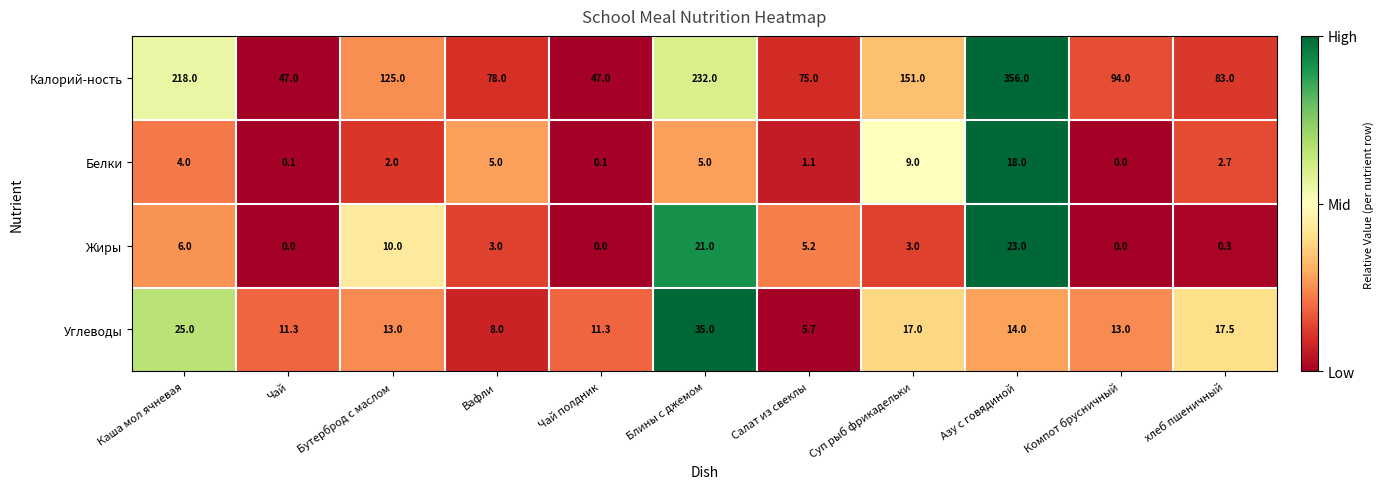

Which series has the widest spread of values?

Калорий-ность